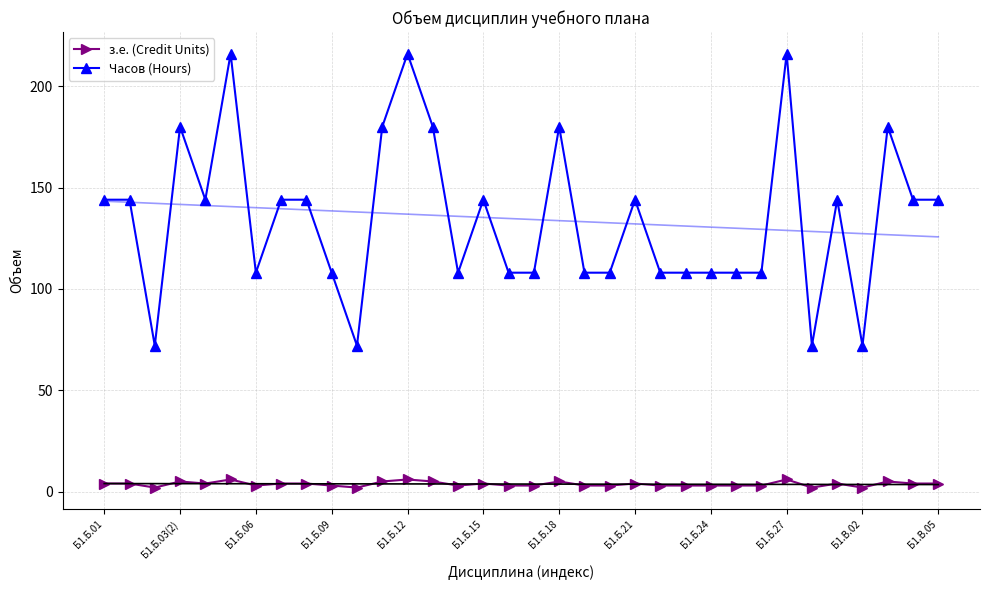

True or false: Часов (Hours) and з.е. (Credit Units) cross at least once.

False